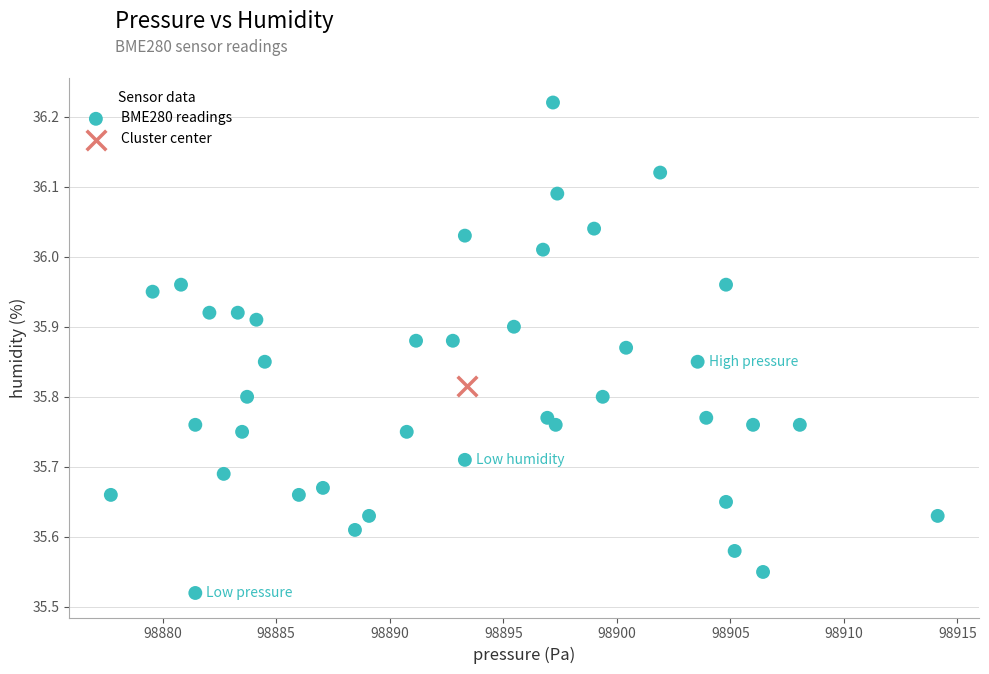

What are all the series names shown in the legend?

BME280 readings, Cluster center